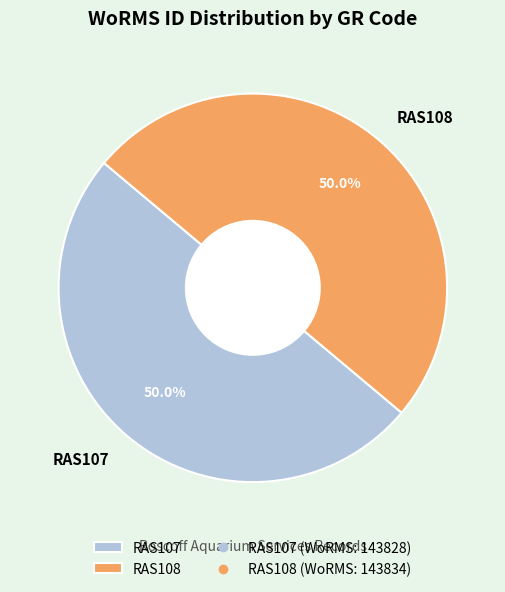

What is the total percentage of RAS108 and RAS107?

100.0%